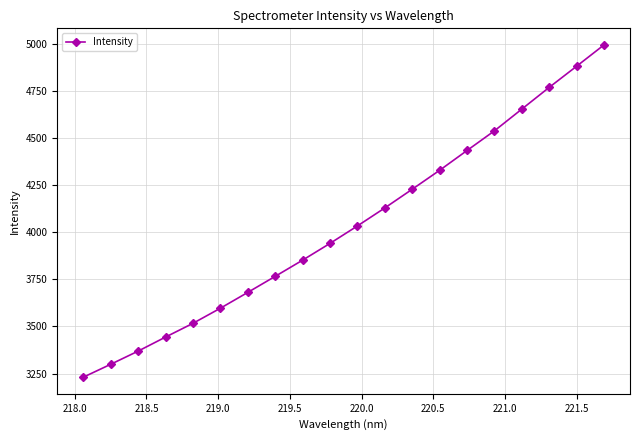

How many lines are shown in the chart?

1